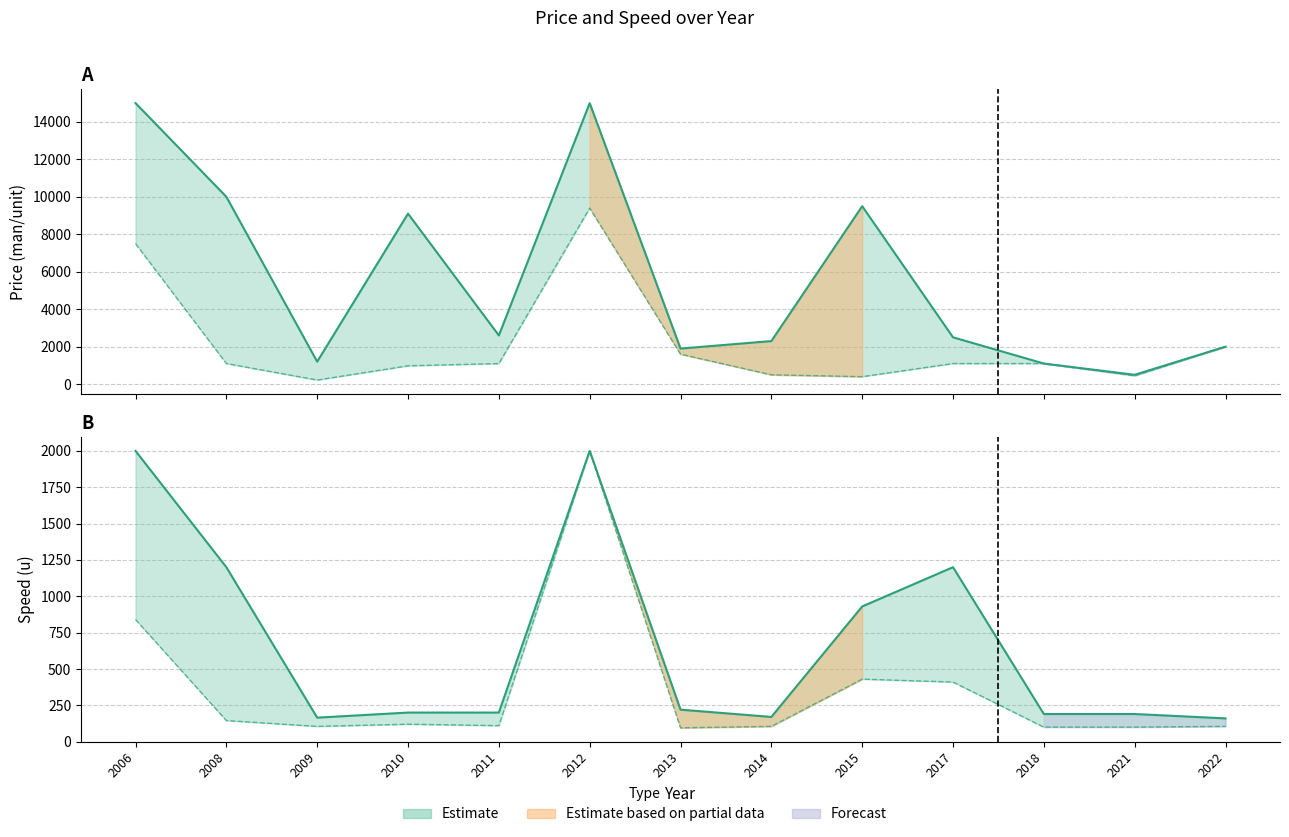

Which series has the widest spread of values?

Price high